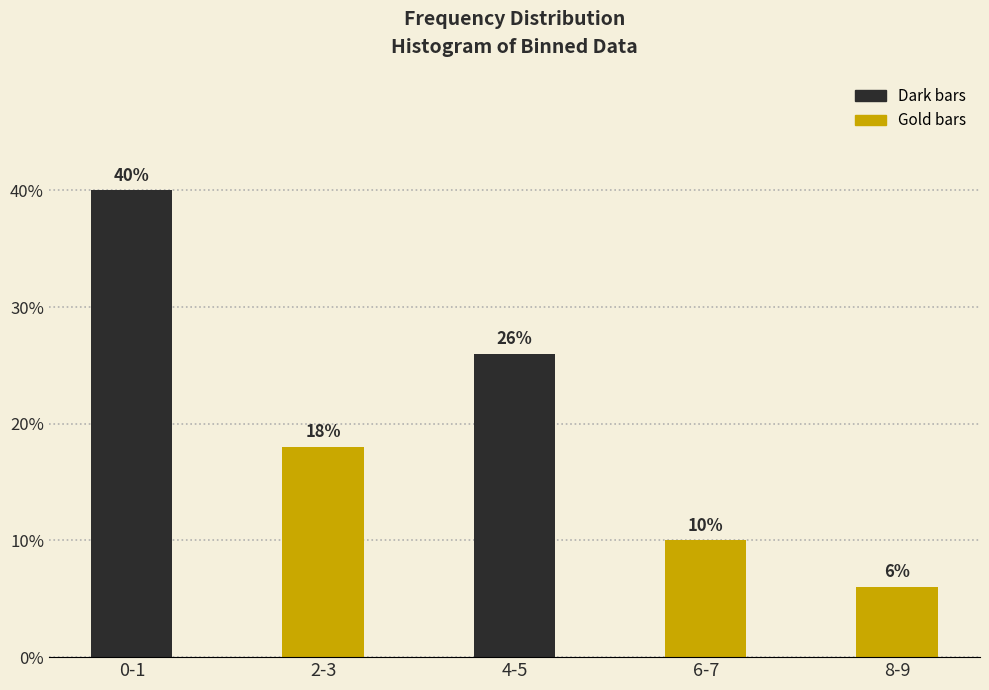

Reading left to right, transcribe all the data shown in this chart.

40	18	26	10	6